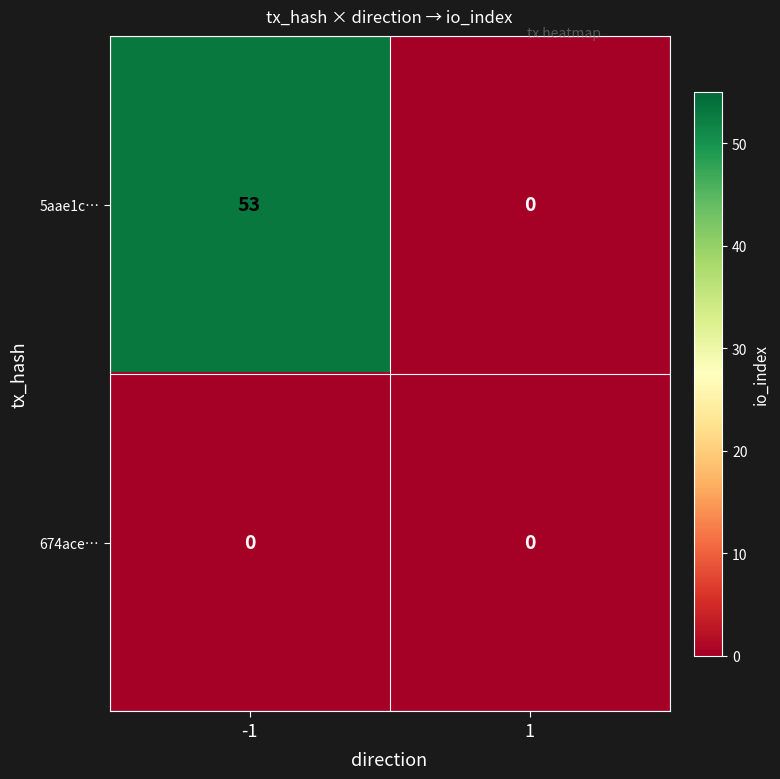

What is the sum of the 5aae1c… values at 1 and -1?

53